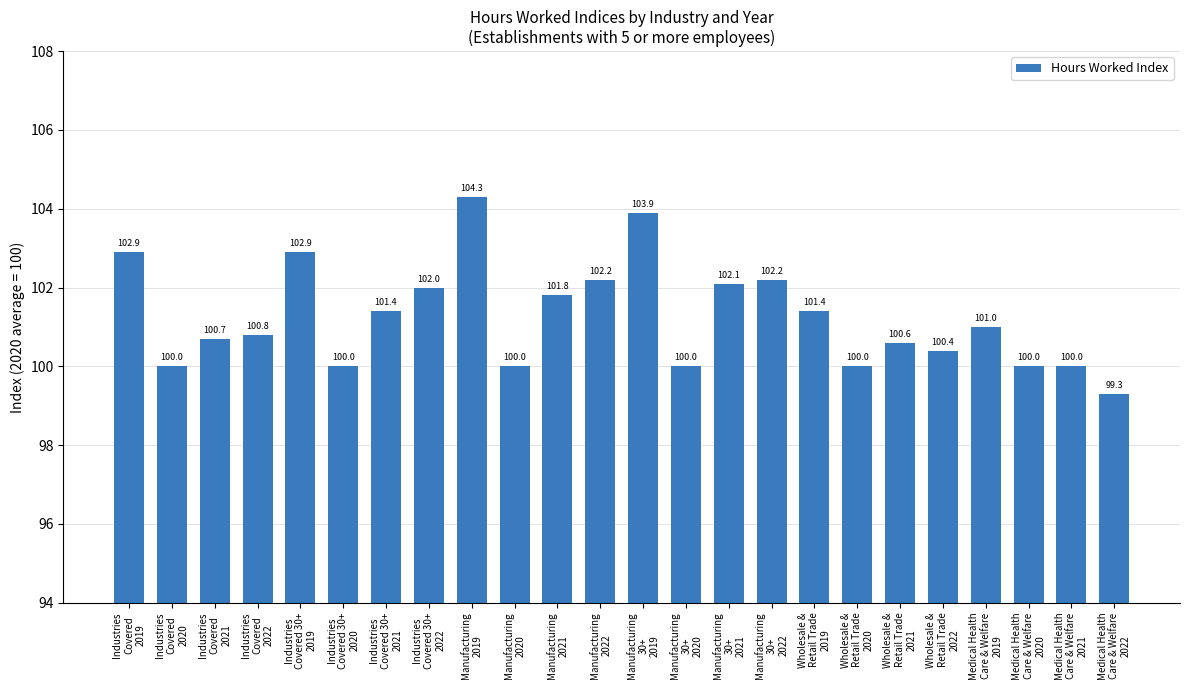

What is the value of the 10th bar from the left?

100.0